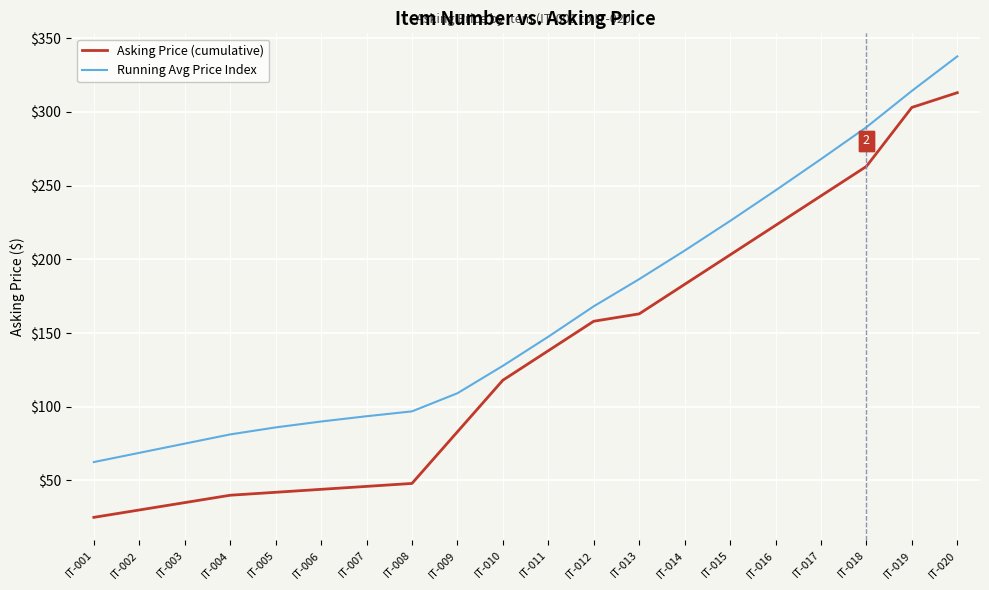

What is the lowest value of the Running Avg Price Index series?

62.5